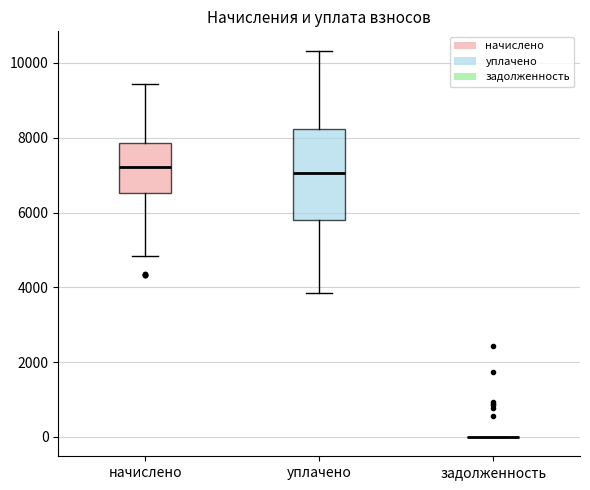

Reading left to right, transcribe this box plot: for each box, give where its median line is, the range the box spans, and where its two whiskers end, as read against the y-axis. The values are not printed on the chart, so give them approximately, as read against the axis.

начислено: median 7200, box 6600 to 7800, whiskers 4800 to 9400
уплачено: median 7000, box 5800 to 8200, whiskers 3800 to 10400
задолженность: box collapsed to a line at 0, whiskers 0 to 0